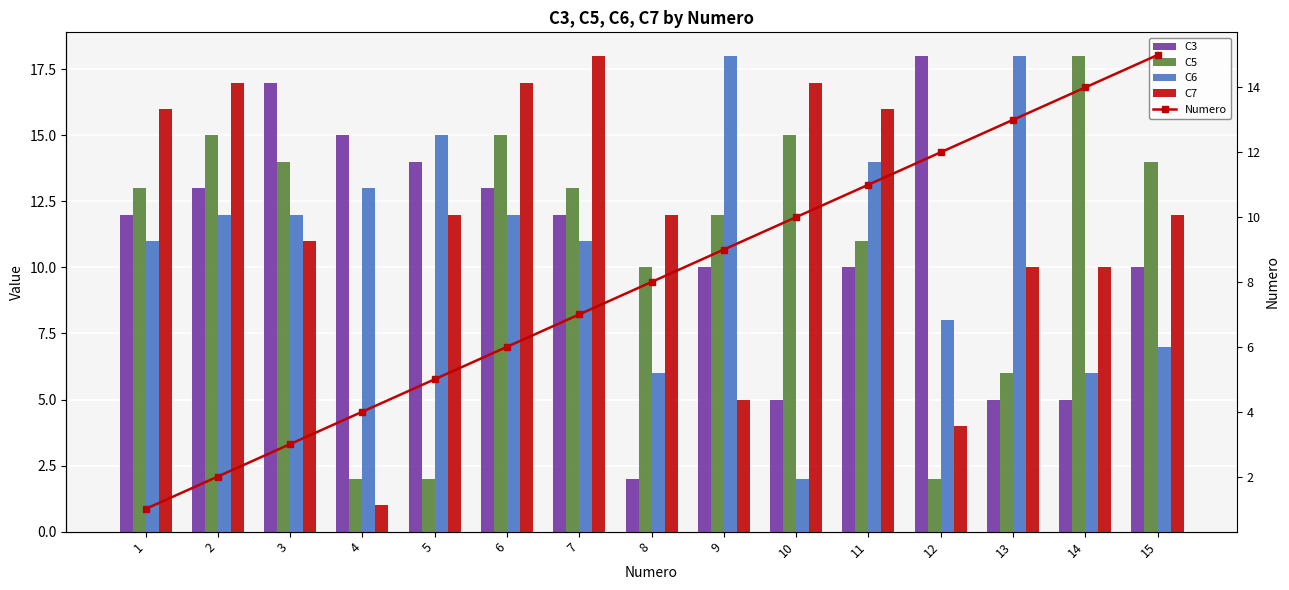

Are the bars grouped side by side (vs. stacked)?

Yes